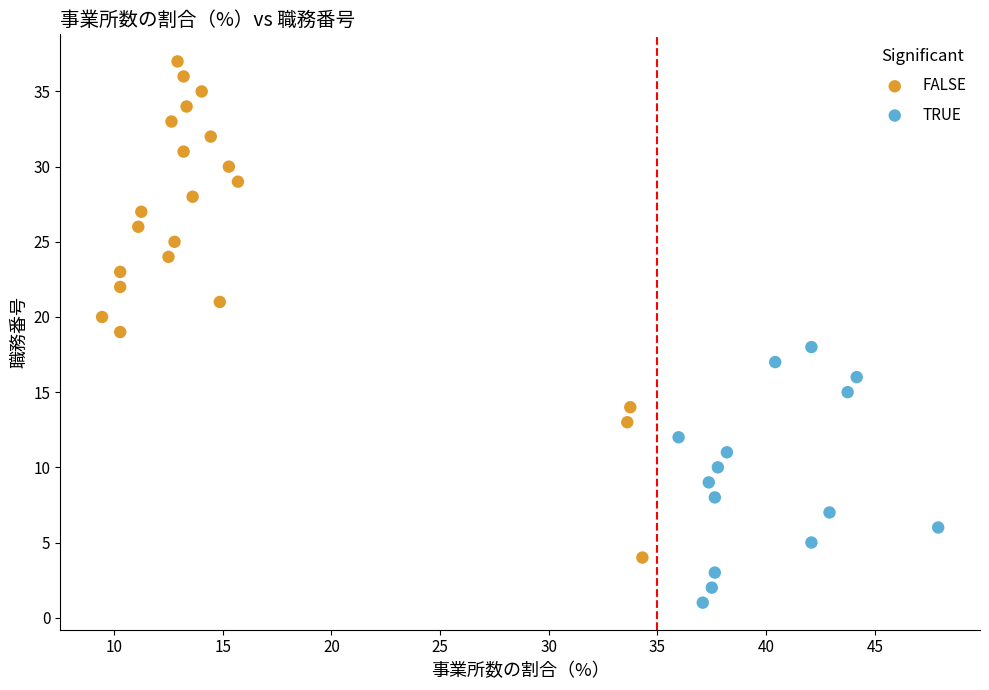

Which series has the widest spread of Y values?

FALSE